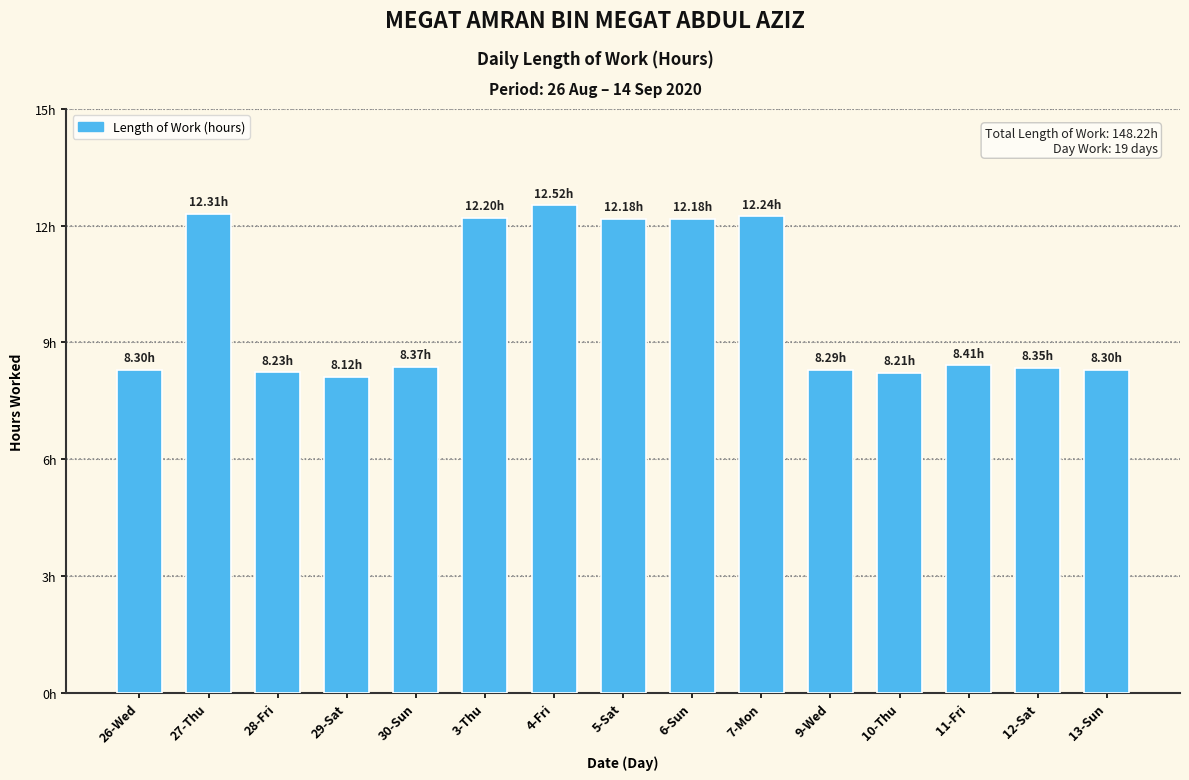

Are the bars horizontal?

No